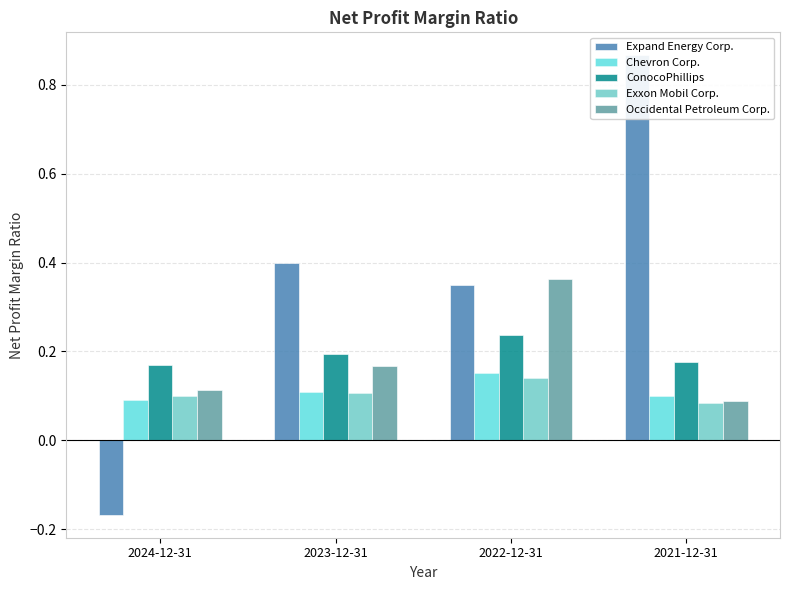

What is the sum of all Exxon Mobil Corp. values?

0.4